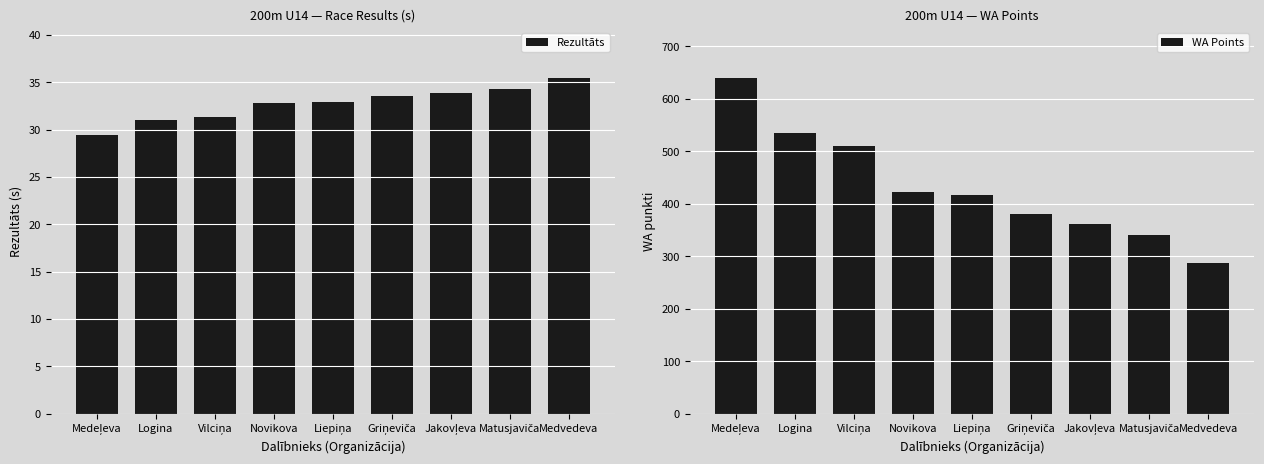

What is the sum of the WA Points values at Novikova and Logina?

958